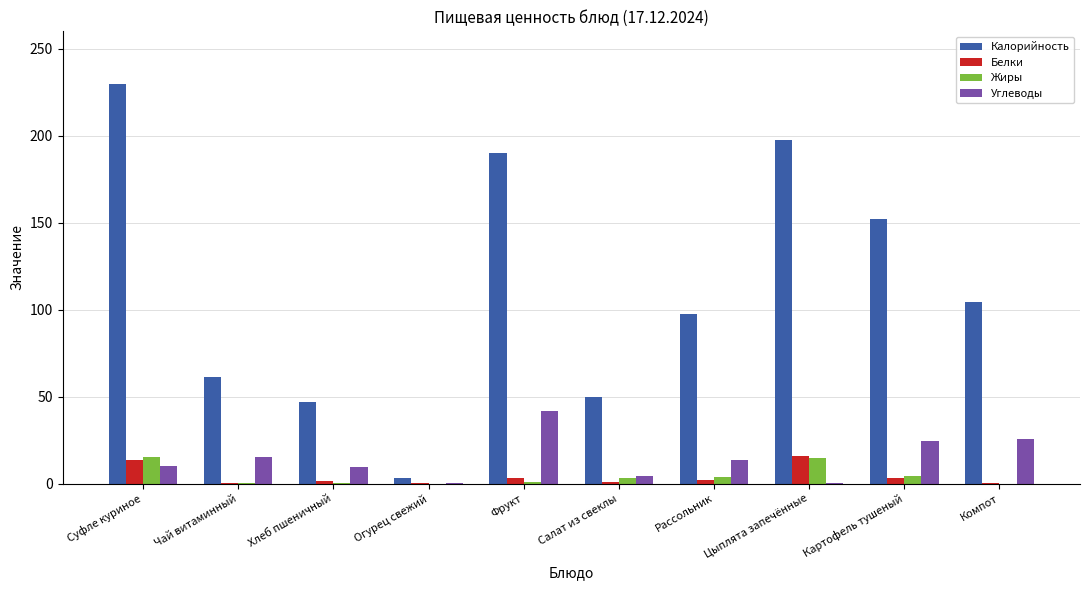

What is the highest value of the Жиры series?

15.1